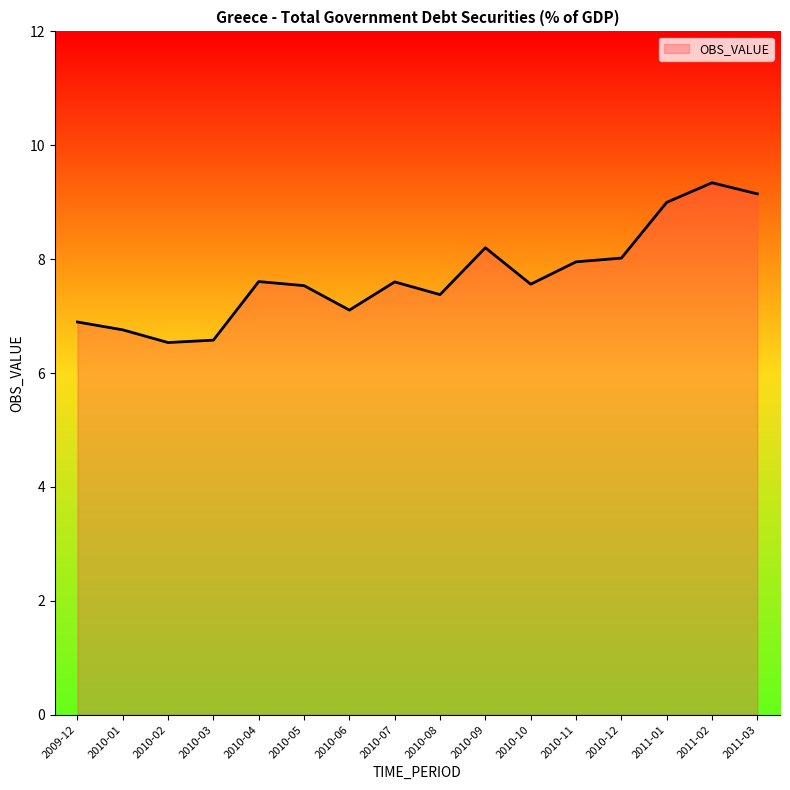

Does the chart display data point markers on the line(s)?

No